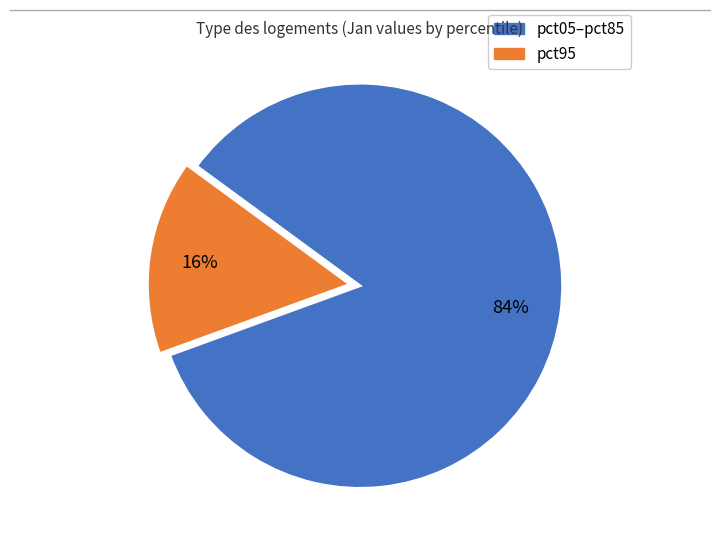

To the nearest percent, what is the average slice percentage?

50%